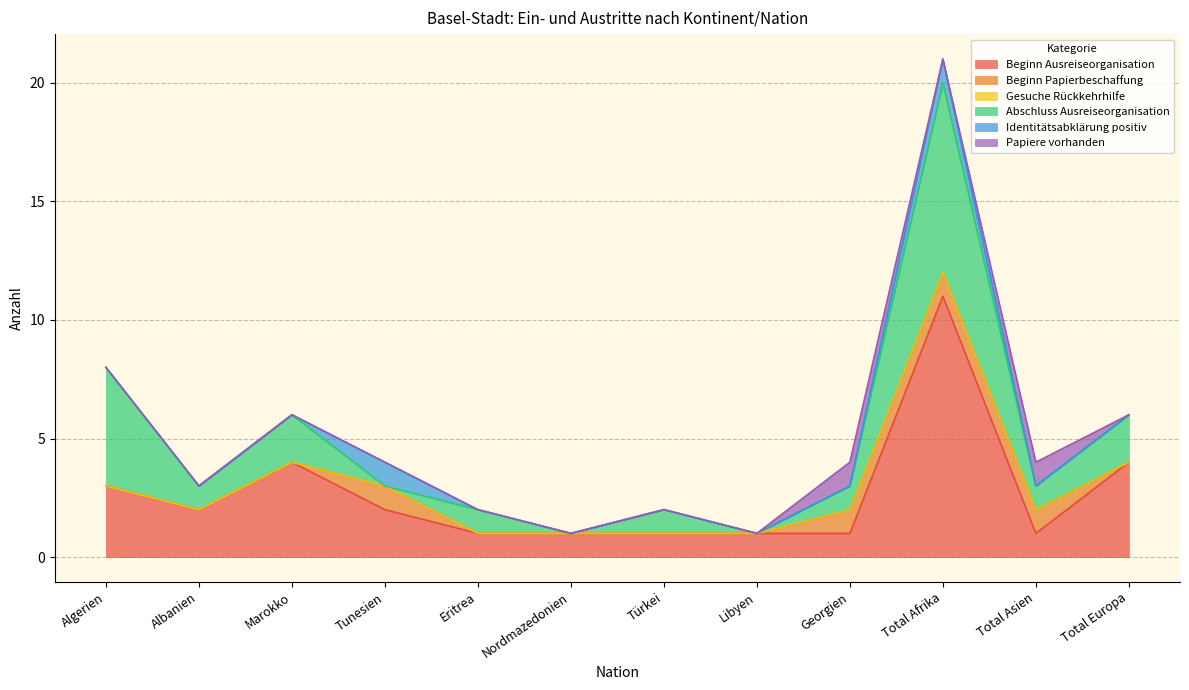

At which label is Abschluss Ausreiseorganisation closest to 4?

Algerien